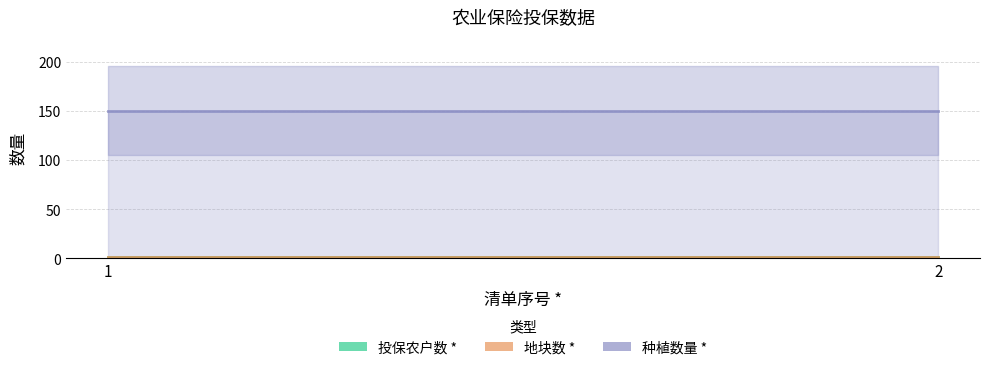

At which label is 种植数量 * closest to 150?

1